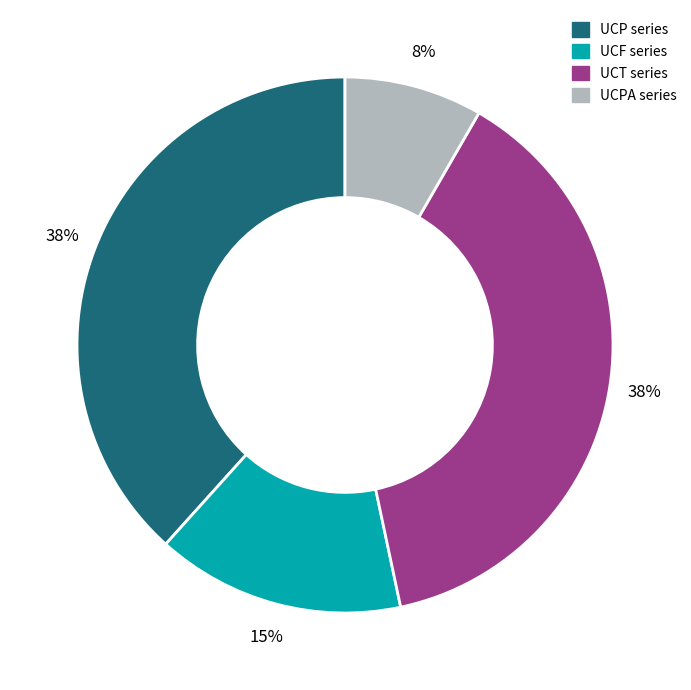

Is there a majority slice in this chart?

No